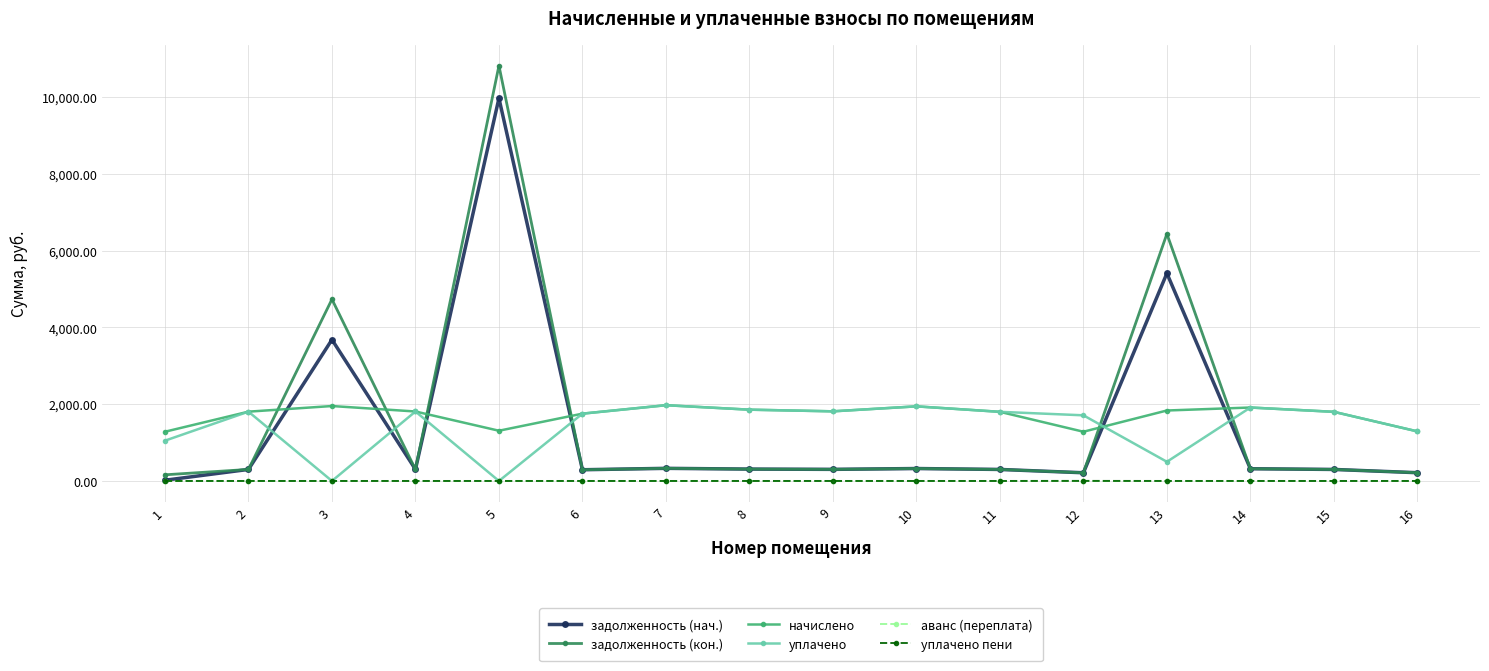

Where is the first local minimum for начислено?

5